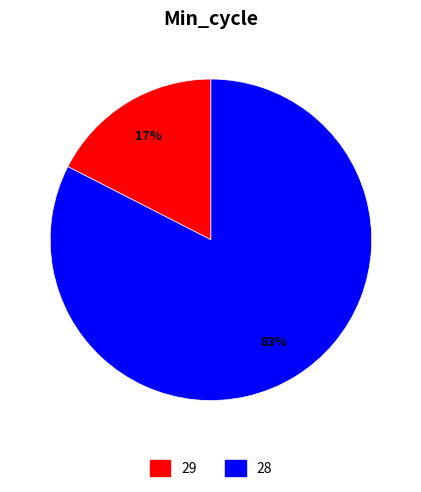

To the nearest percent, what is the average slice percentage?

50%